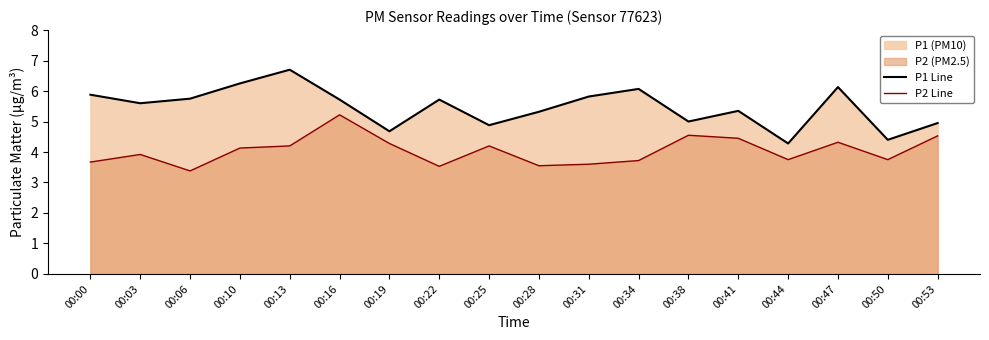

True or false: P1 Line and P2 Line cross at least once.

False